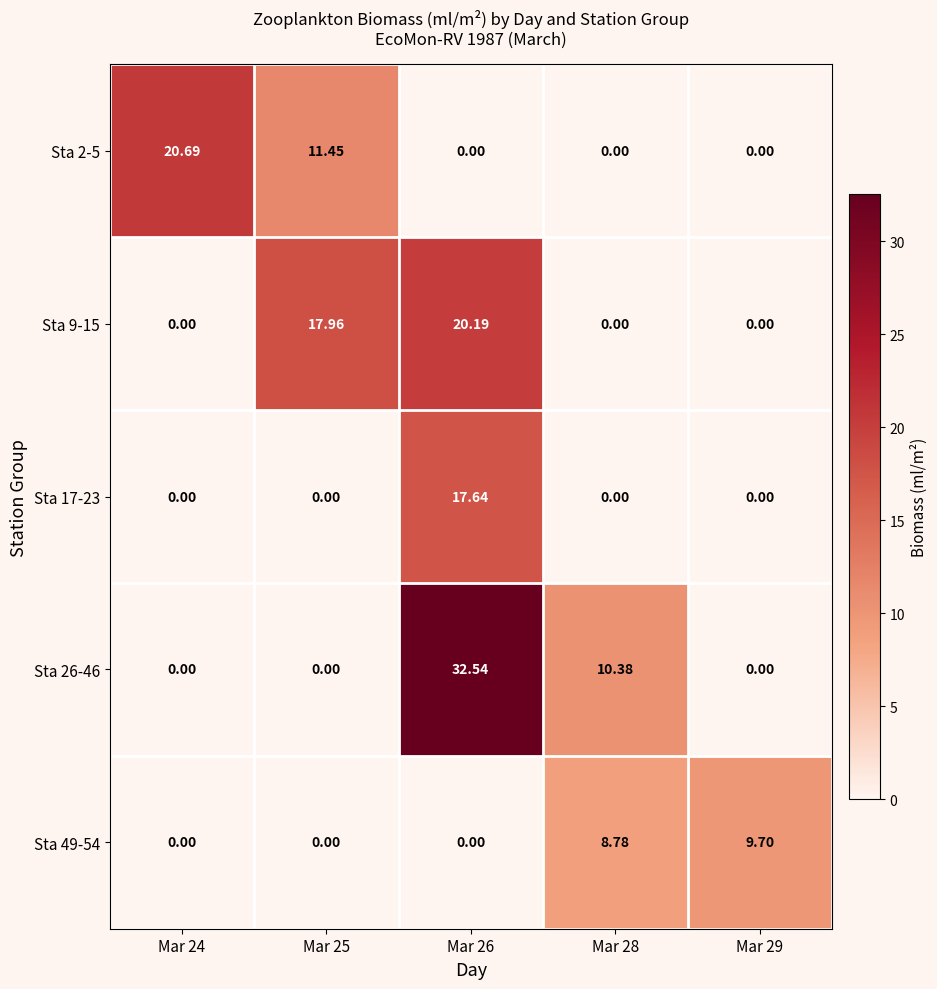

Is the value of Sta 2-5 at Mar 24 greater than the value of Sta 49-54 at Mar 29?

Yes